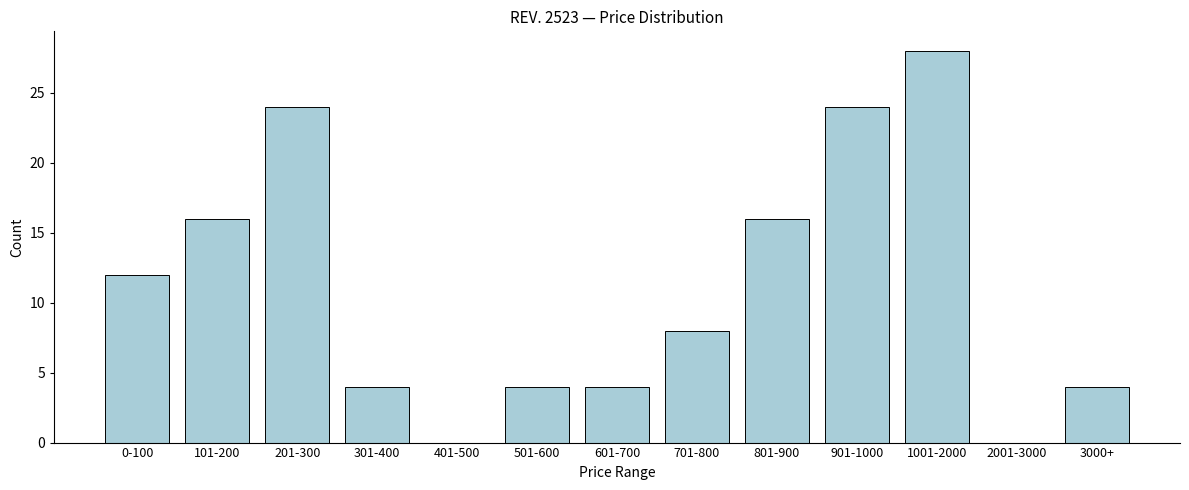

Reading left to right, list all the values displayed in this chart.

0-100=12	101-200=16	201-300=24	301-400=4	401-500=0	501-600=4	601-700=4	701-800=8	801-900=16	901-1000=24	1001-2000=28	2001-3000=0	3000+=4